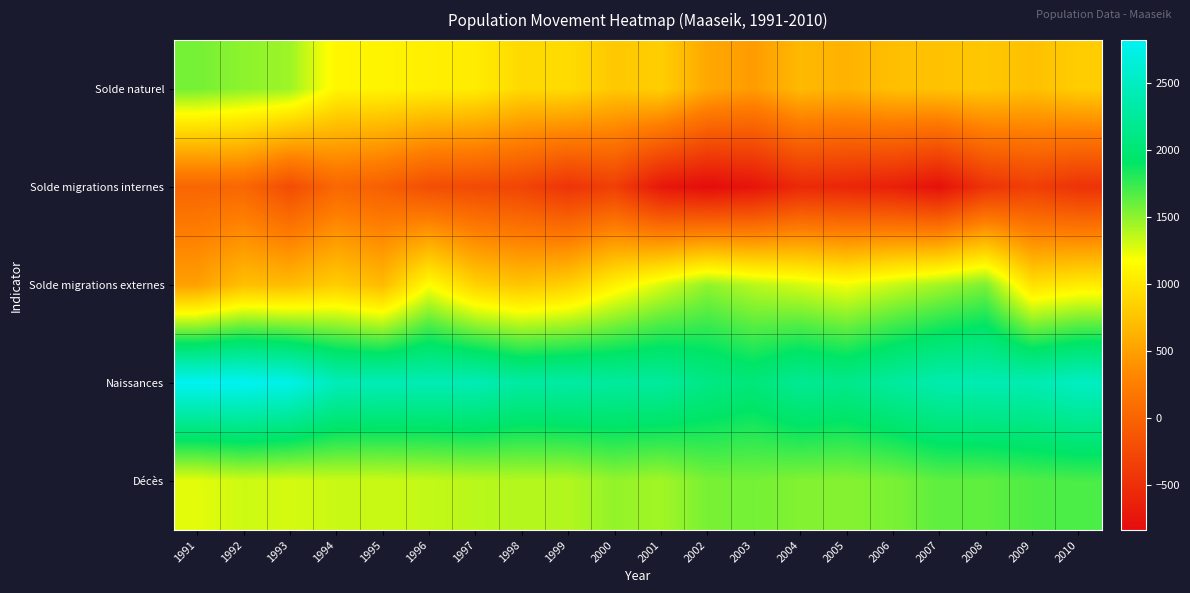

What is the total value across all series at 2007?

5384